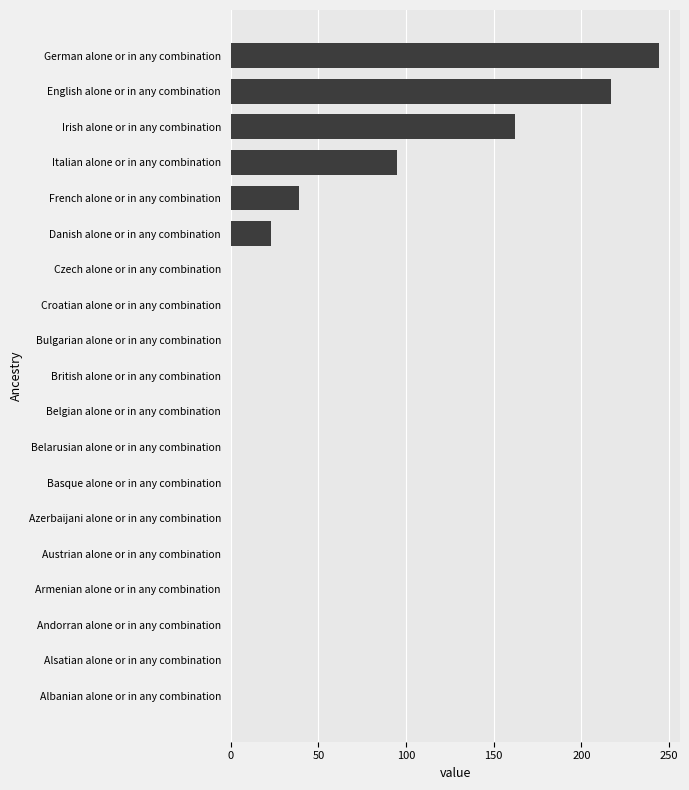

How many values exceed 0?

6